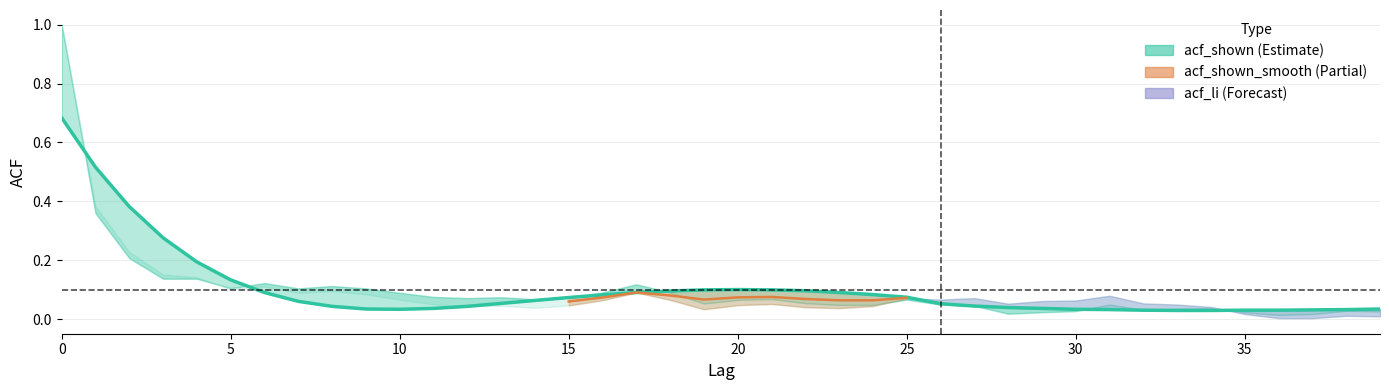

What is the maximum value shown in the chart?

0.7